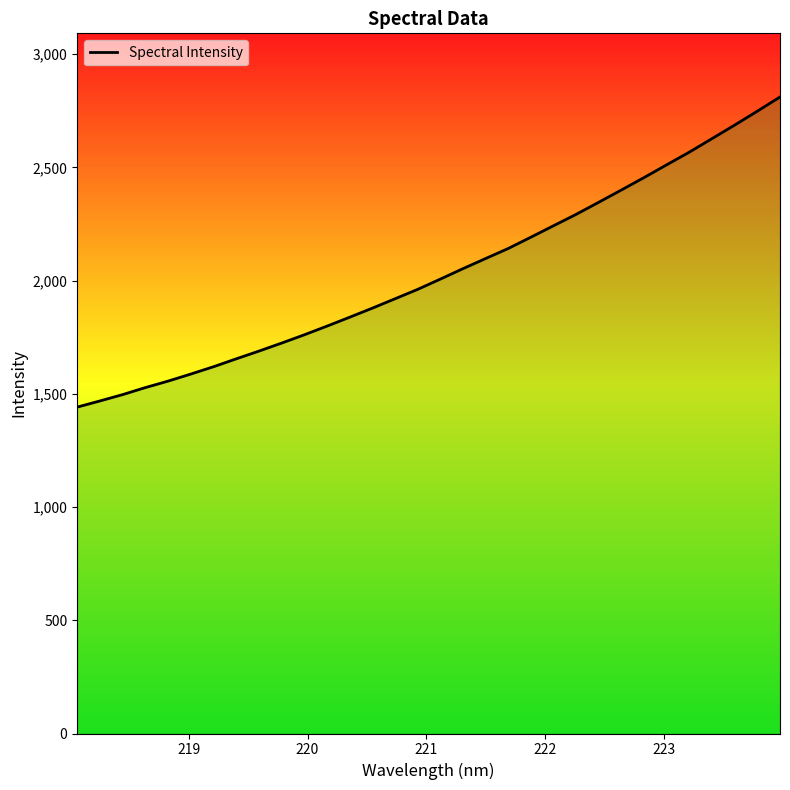

How many lines are shown in the chart?

1